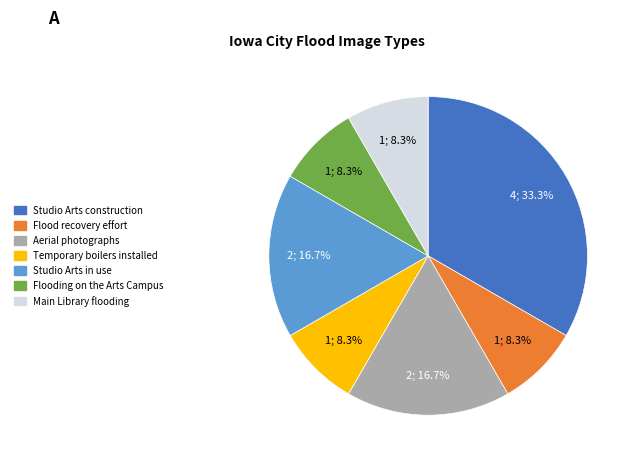

To the nearest percent, what is the average slice percentage?

14%